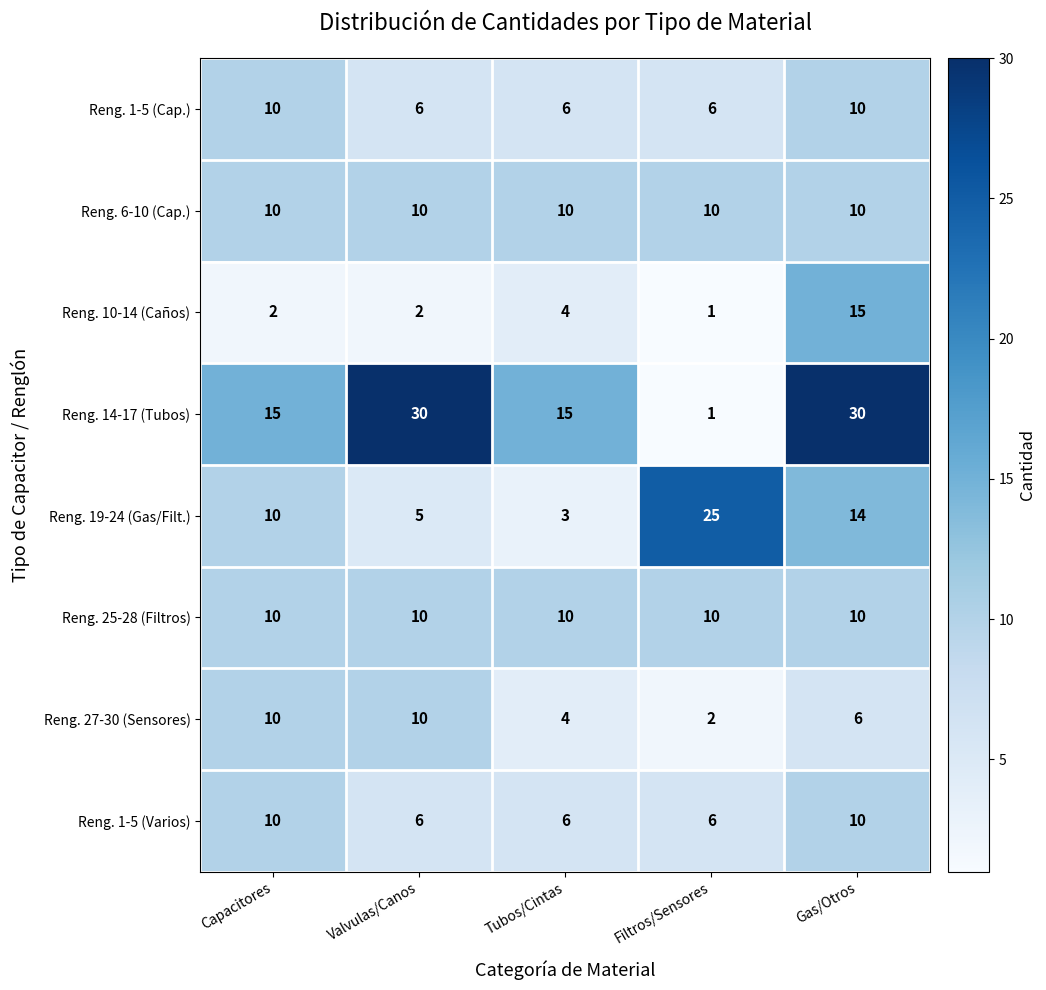

Is the value of Reng. 14-17 (Tubos) at Valvulas/Canos greater than the value of Reng. 1-5 (Varios) at Gas/Otros?

Yes